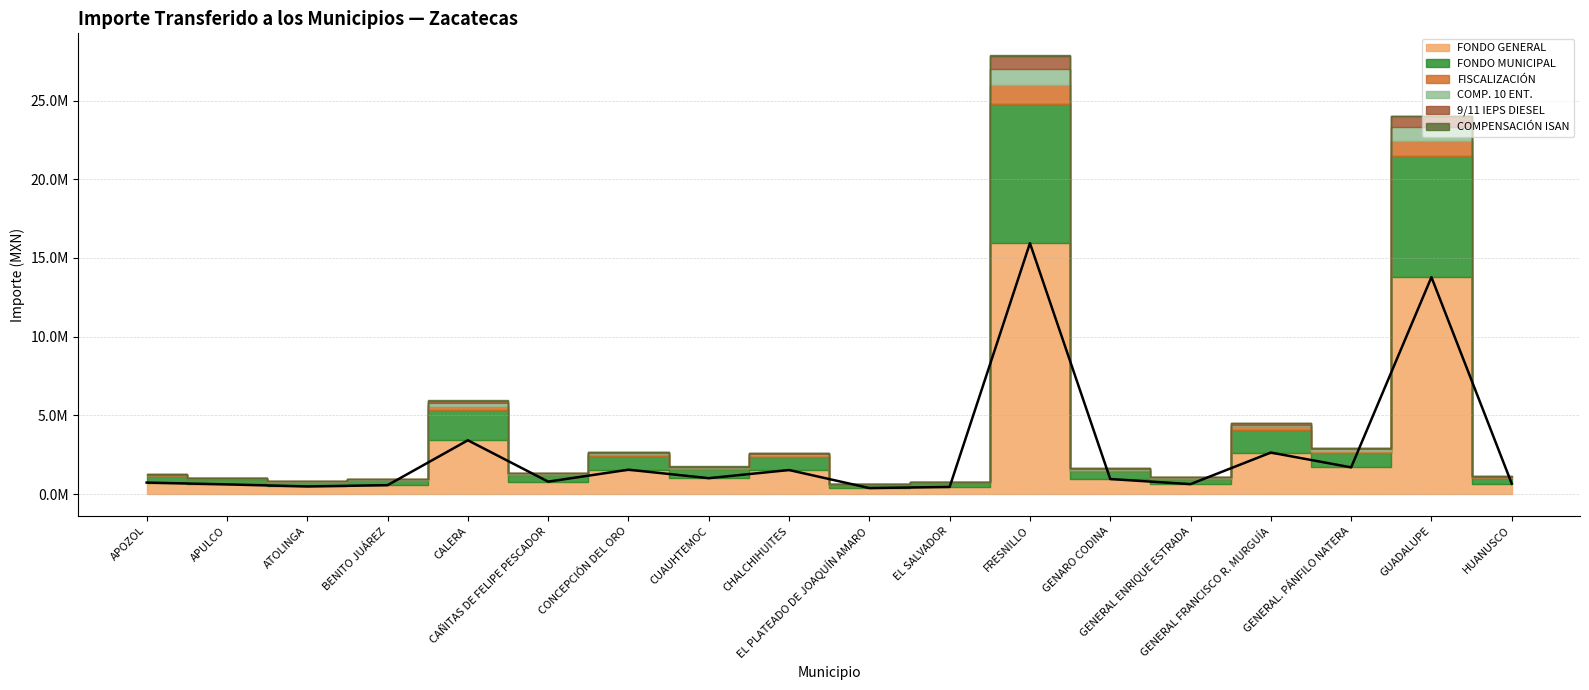

What is the approximate value at GENERAL. PÁNFILO NATERA, to the nearest 10?

1692930